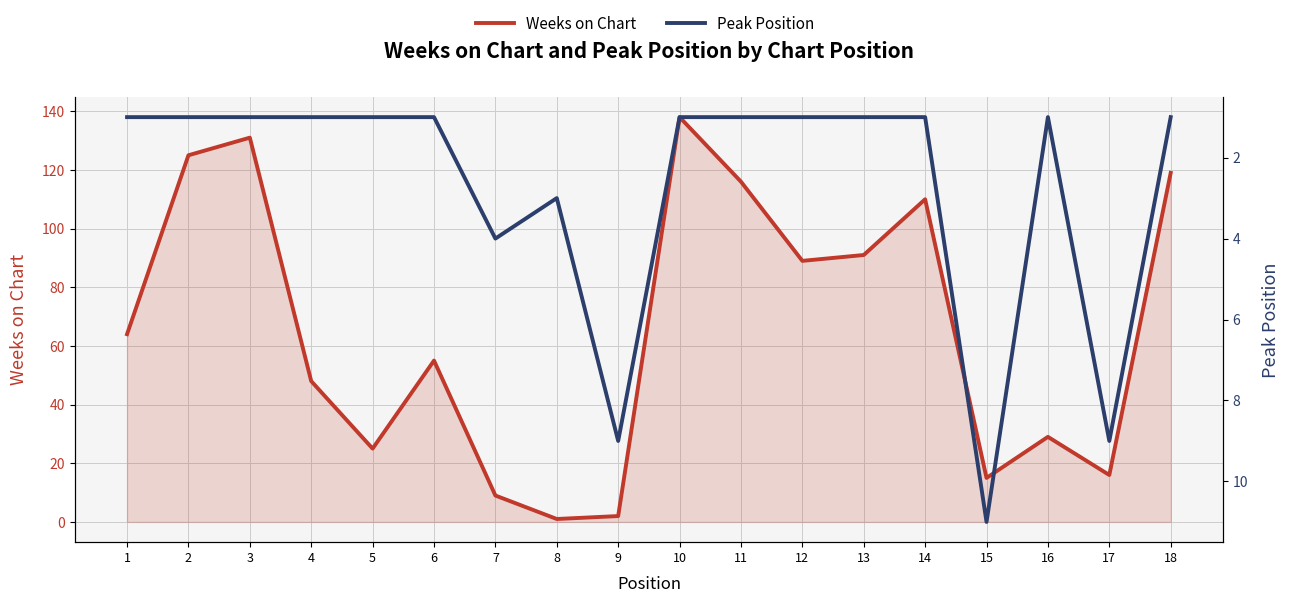

Reading left to right, what are all the values shown in this chart?

Weeks on Chart: 1=64	2=125	3=131	4=48	5=25	6=55	7=9	8=1	9=2	10=138	11=116	12=89	13=91	14=110	15=15	16=29	17=16	18=119
Peak Position: 1=1	2=1	3=1	4=1	5=1	6=1	7=4	8=3	9=9	10=1	11=1	12=1	13=1	14=1	15=11	16=1	17=9	18=1